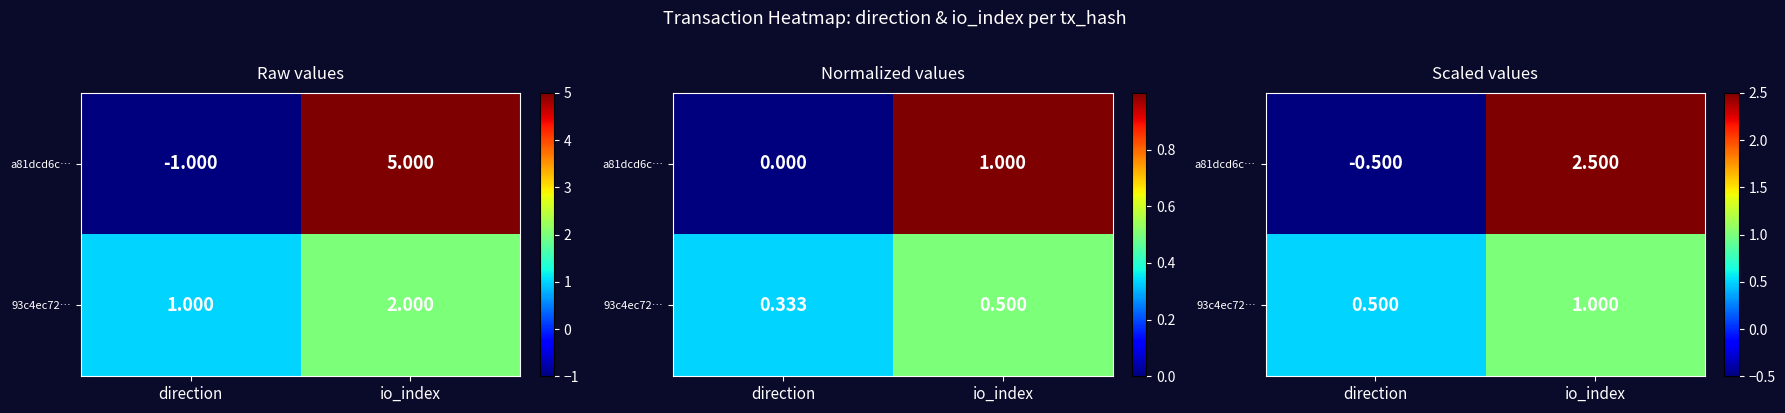

What is the difference between the 93c4ec72… values at direction and io_index?

0.5